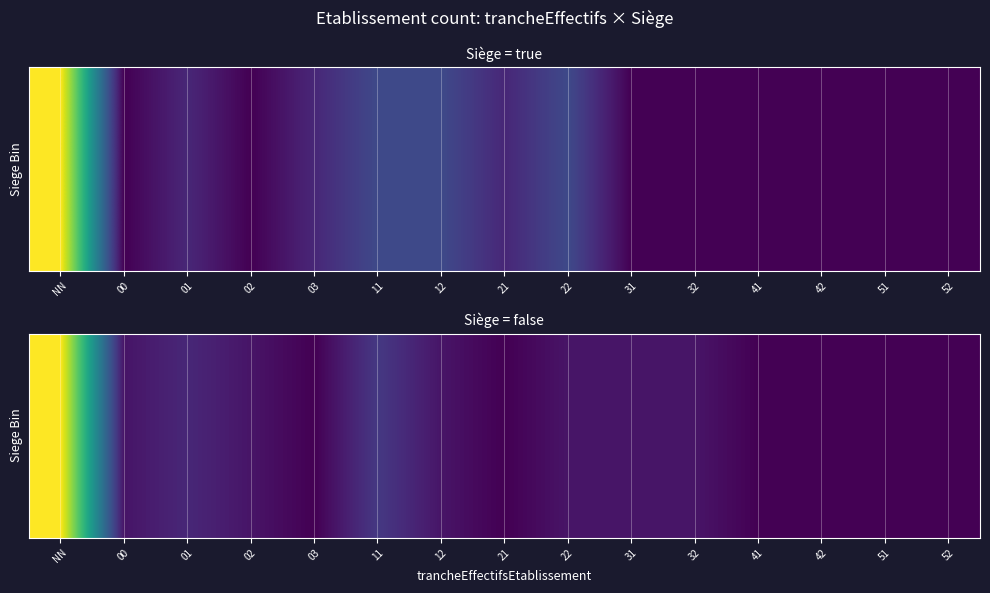

Which has a higher value, 02 or 03?

02